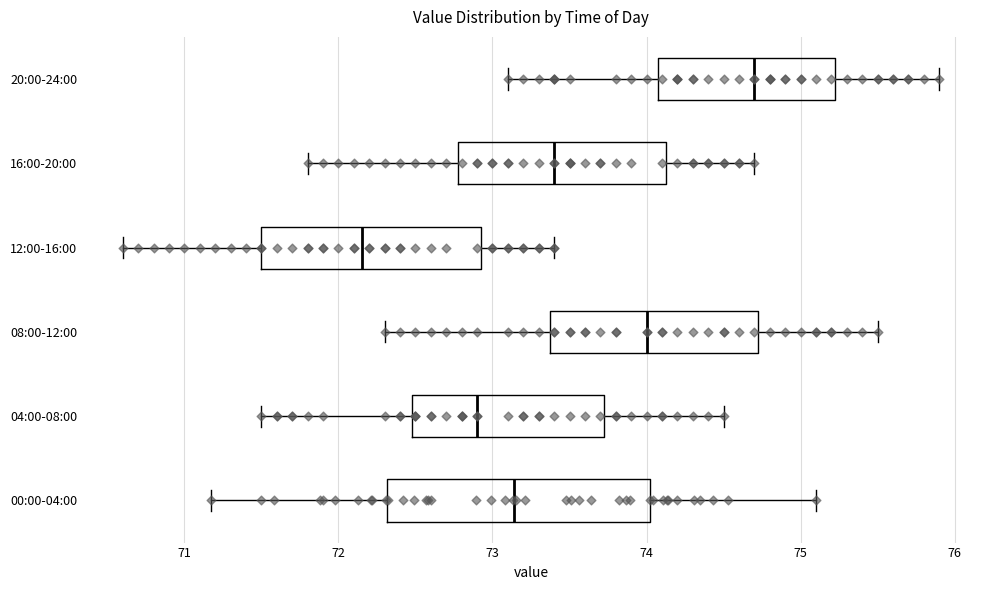

Which box has the furthest to the right median line?

20:00-24:00